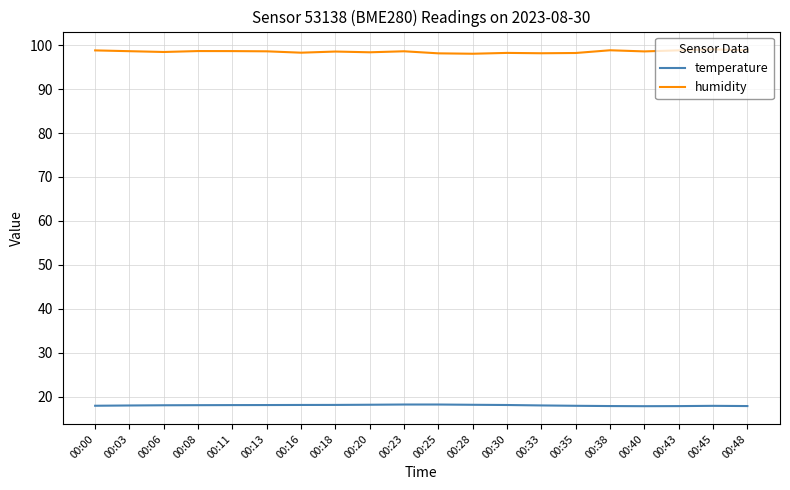

What is the approximate value of humidity at 00:48?

98.8